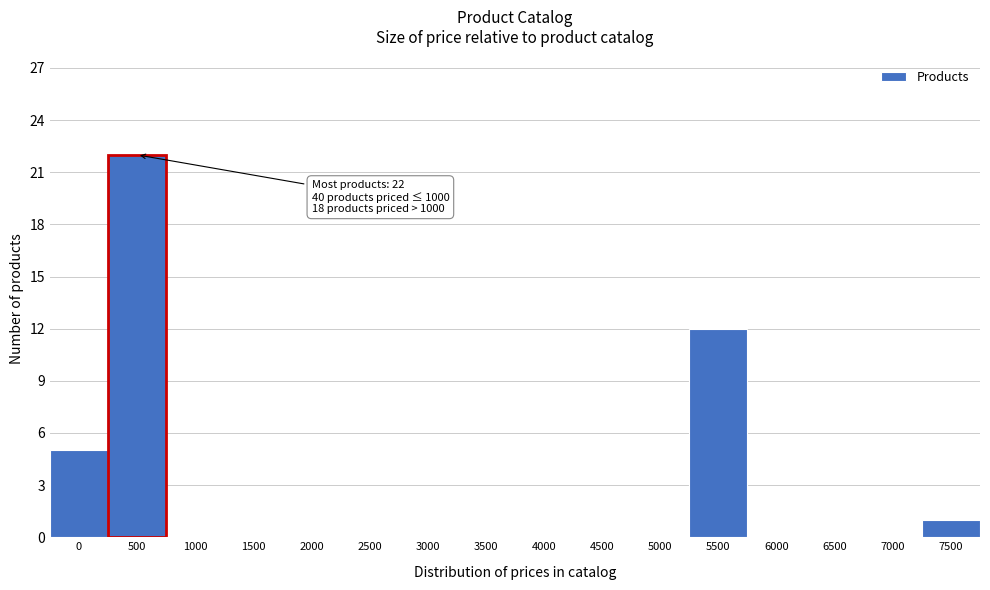

Reading left to right, list all the values displayed in this chart.

0=5	500=22	1000=0	1500=0	2000=0	2500=0	3000=0	3500=0	4000=0	4500=0	5000=0	5500=12	6000=0	6500=0	7000=0	7500=1